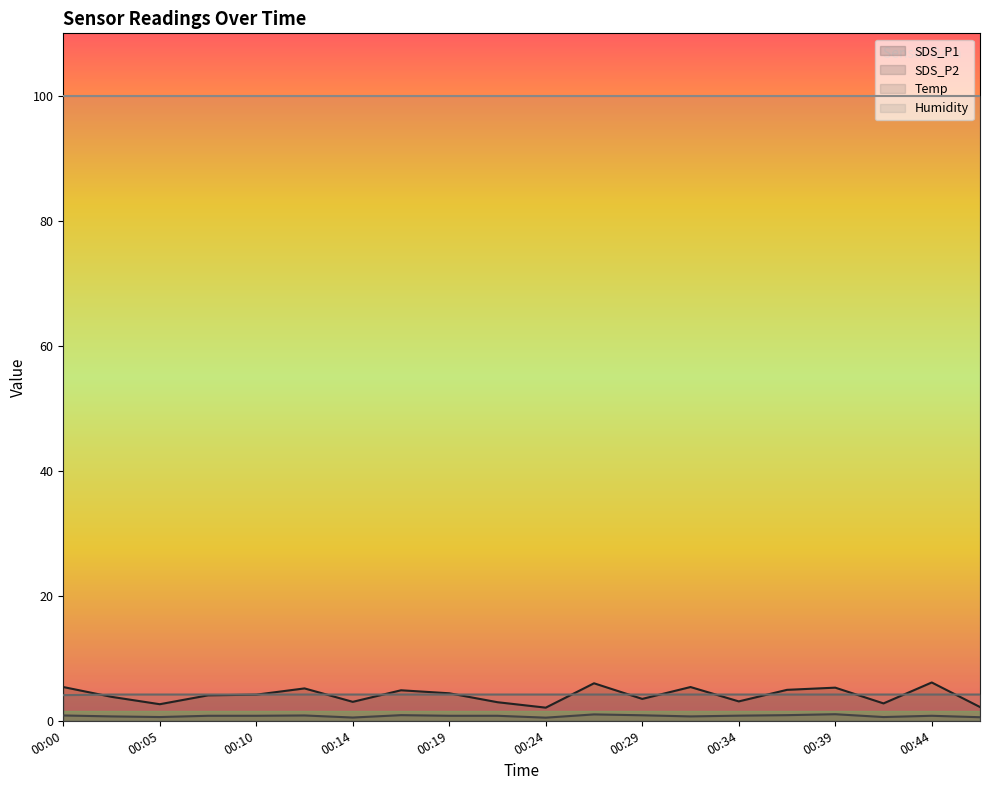

What is the greatest value displayed?

99.9